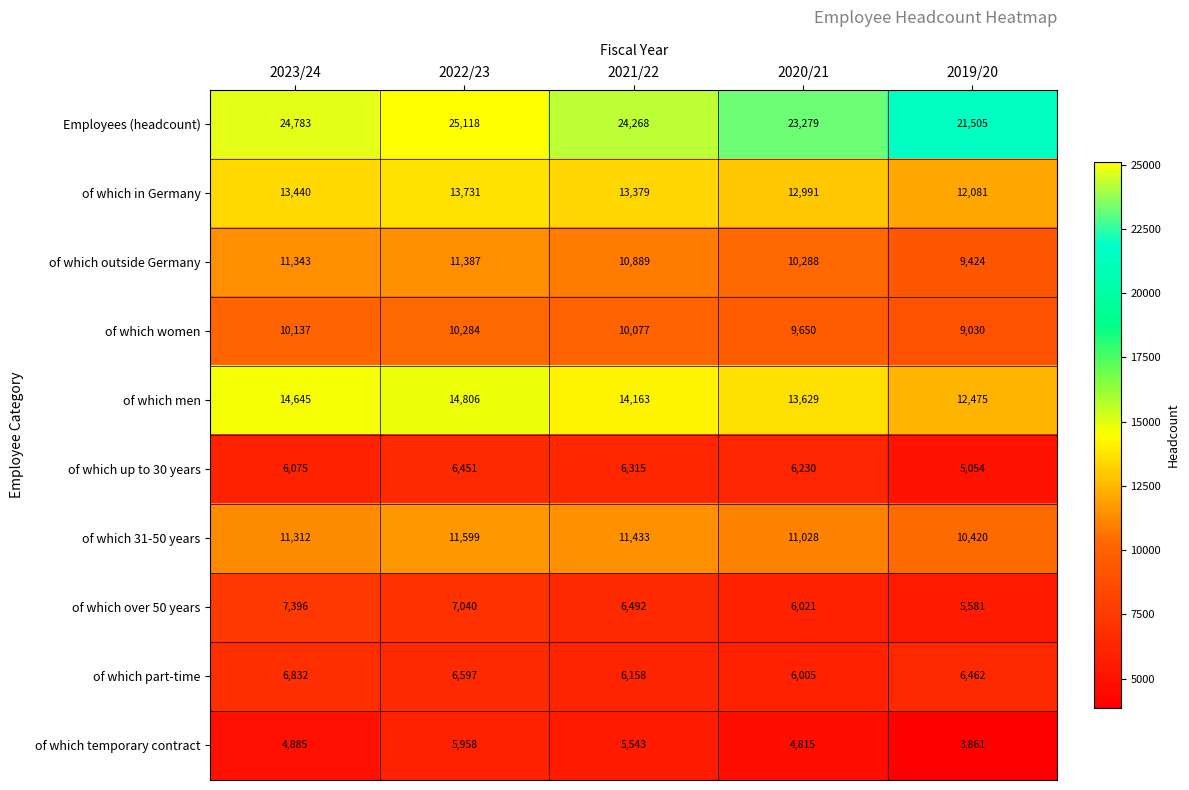

Between 2020/21 and 2019/20, which series saw the biggest shift?

Employees (headcount)